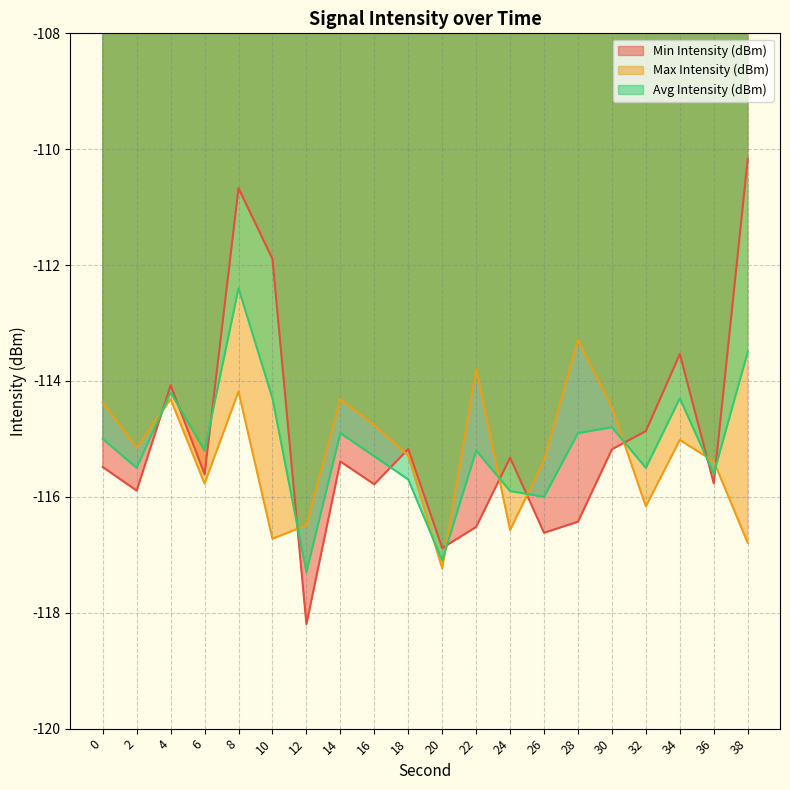

Reading right to left, list all the values displayed in this chart.

Min Intensity (dBm): 38=-110.2	36=-115.8	34=-113.5	32=-114.9	30=-115.2	28=-116.4	26=-116.6	24=-115.3	22=-116.5	20=-116.9	18=-115.2	16=-115.8	14=-115.4	12=-118.2	10=-111.9	8=-110.7	6=-115.6	4=-114.1	2=-115.9	0=-115.5
Max Intensity (dBm): 38=-116.8	36=-115.4	34=-115.0	32=-116.2	30=-114.5	28=-113.3	26=-115.4	24=-116.6	22=-113.8	20=-117.2	18=-115.3	16=-114.8	14=-114.3	12=-116.5	10=-116.7	8=-114.2	6=-115.8	4=-114.3	2=-115.2	0=-114.4
Avg Intensity (dBm): 38=-113.5	36=-115.6	34=-114.3	32=-115.5	30=-114.8	28=-114.9	26=-116.0	24=-115.9	22=-115.2	20=-117.1	18=-115.7	16=-115.3	14=-114.9	12=-117.3	10=-114.3	8=-112.4	6=-115.2	4=-114.2	2=-115.5	0=-115.0